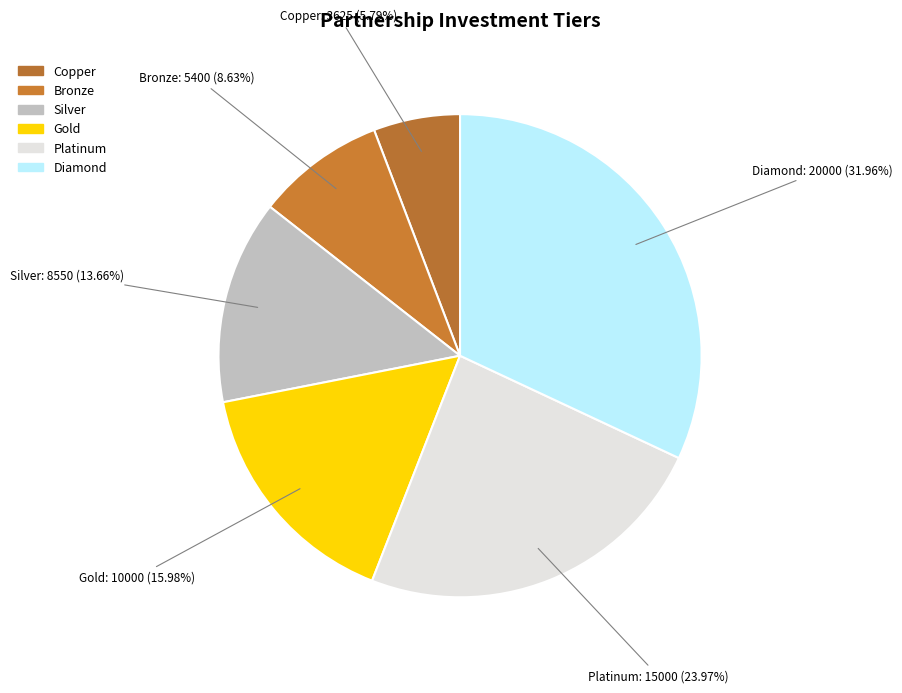

Is it true that Silver is 14% of the pie?

True